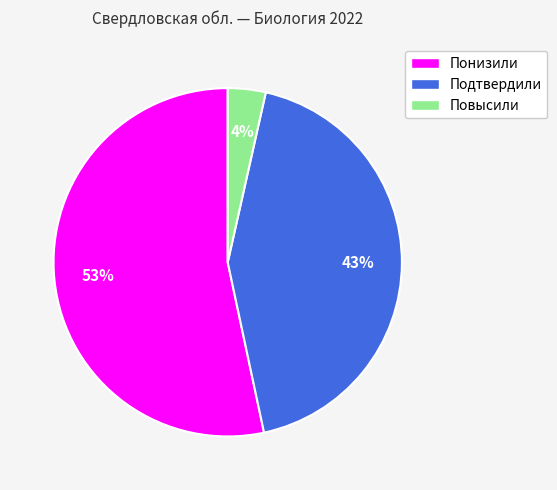

Rank the categories by value from lowest to highest.

Повысили, Подтвердили, Понизили